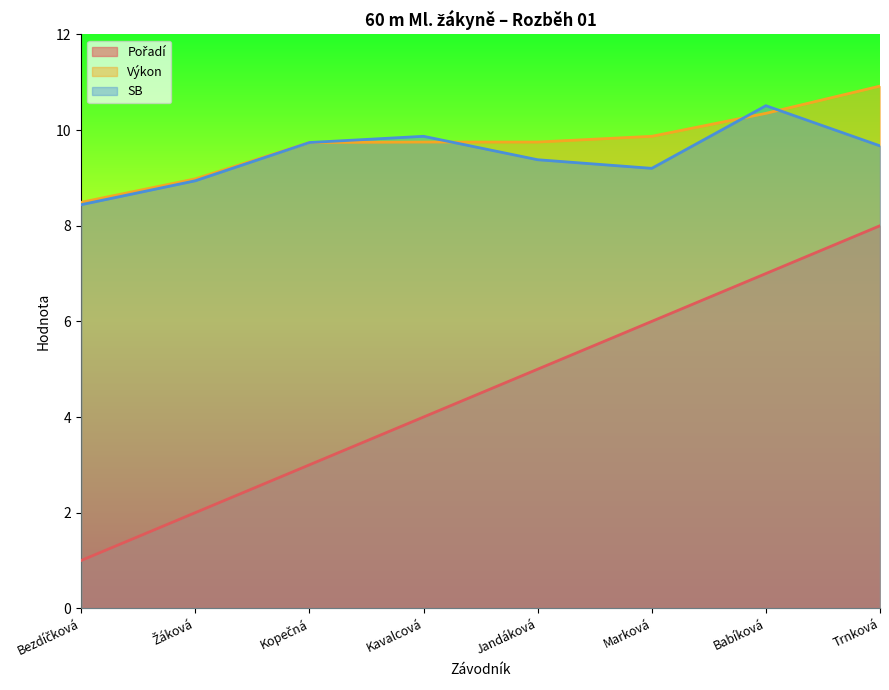

What is the difference between the maximum and minimum values in the SB series?

2.1